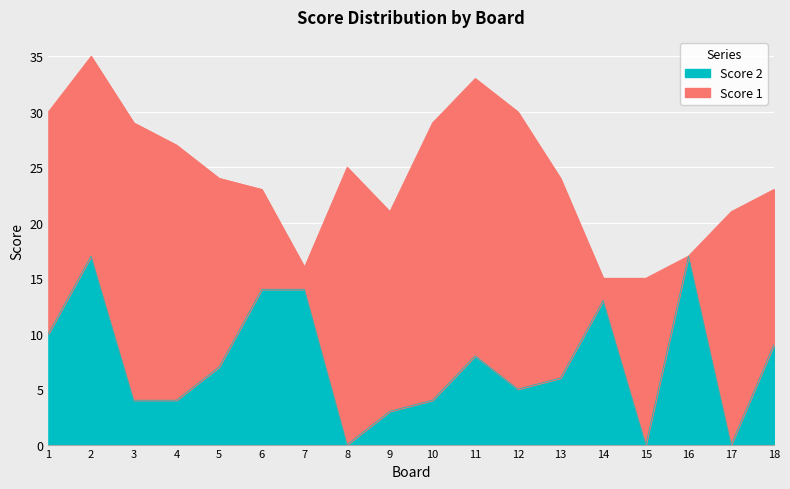

Read the value at 3.

4